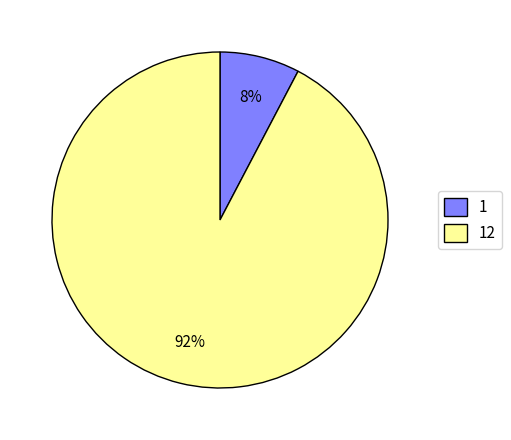

Does any single category account for the majority?

Yes